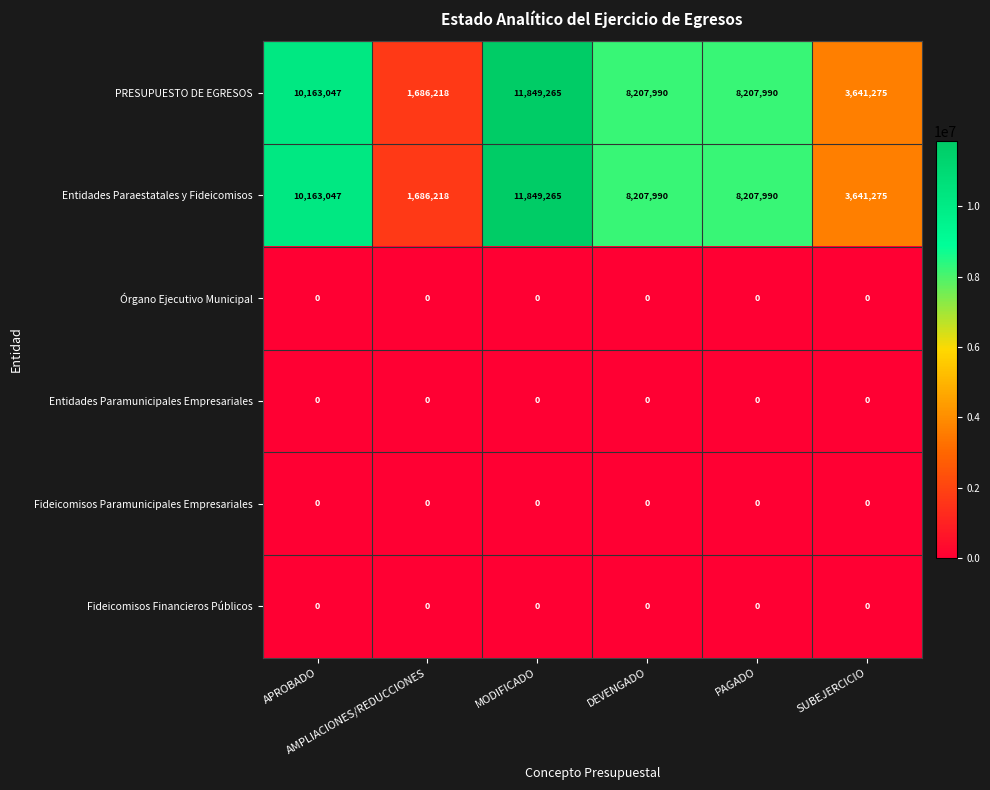

What is the maximum value shown in the chart?

11849265